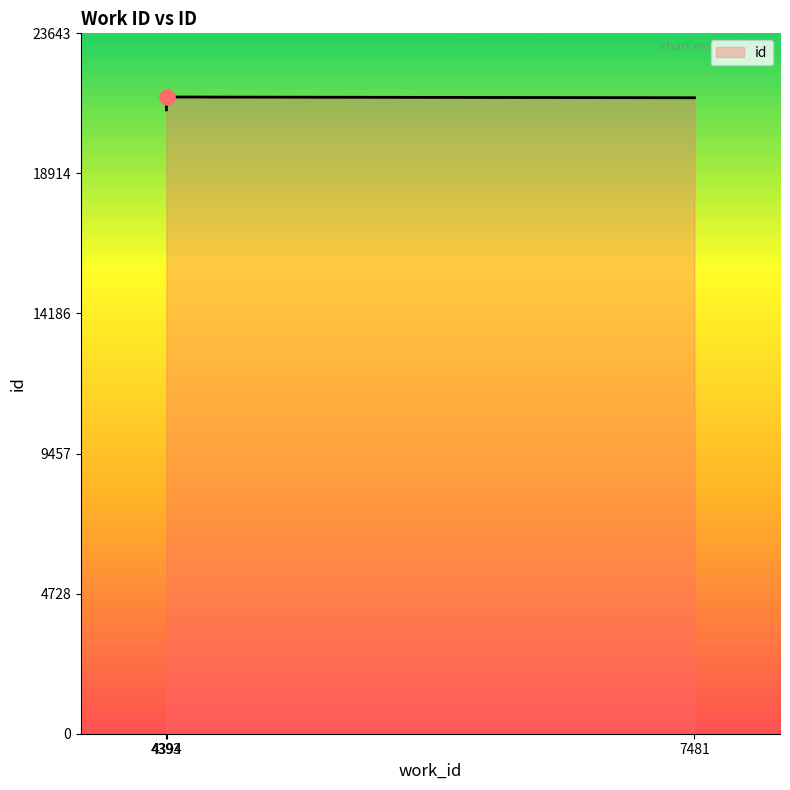

What is the ratio of the value at 4394 to the value at 7481?

1.0